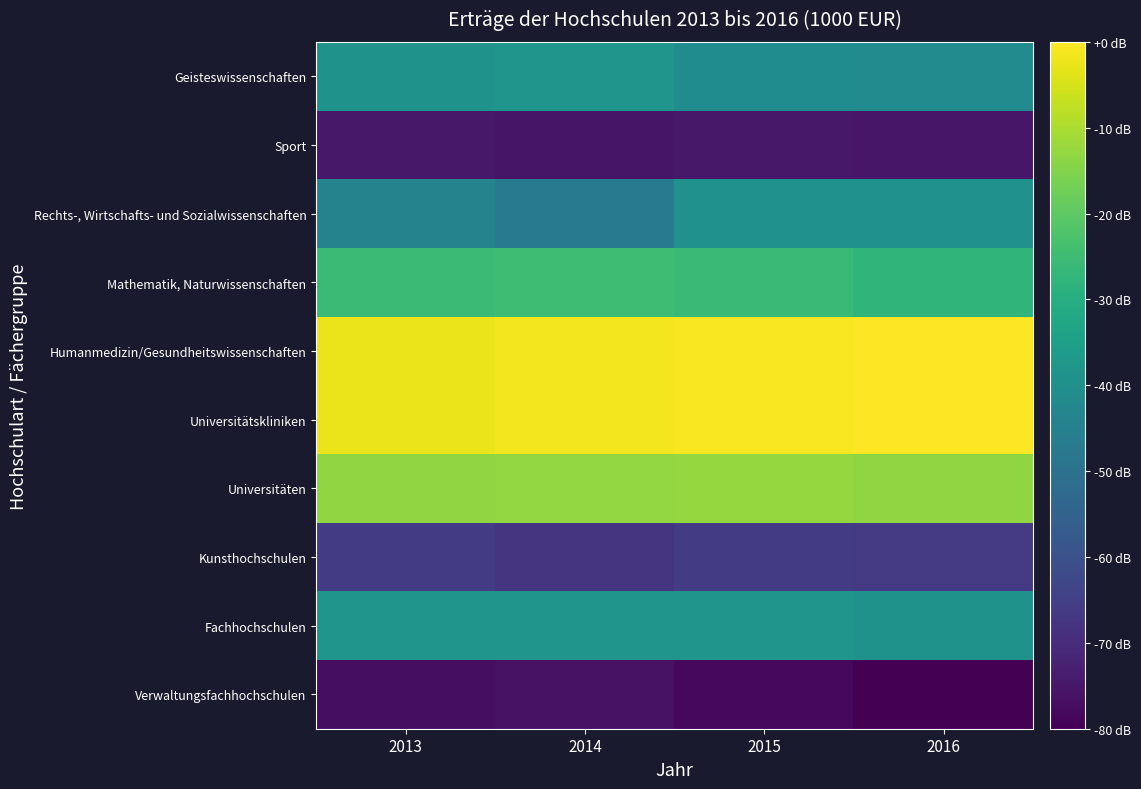

At which category is the sum across all series the highest?

2015